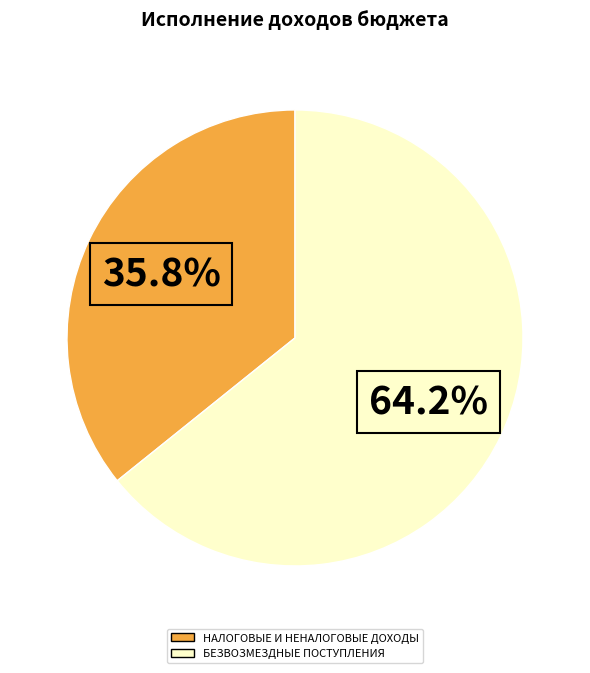

Combined, what portion of the pie is НАЛОГОВЫЕ И НЕНАЛОГОВЫЕ ДОХОДЫ and БЕЗВОЗМЕЗДНЫЕ ПОСТУПЛЕНИЯ?

100.0%